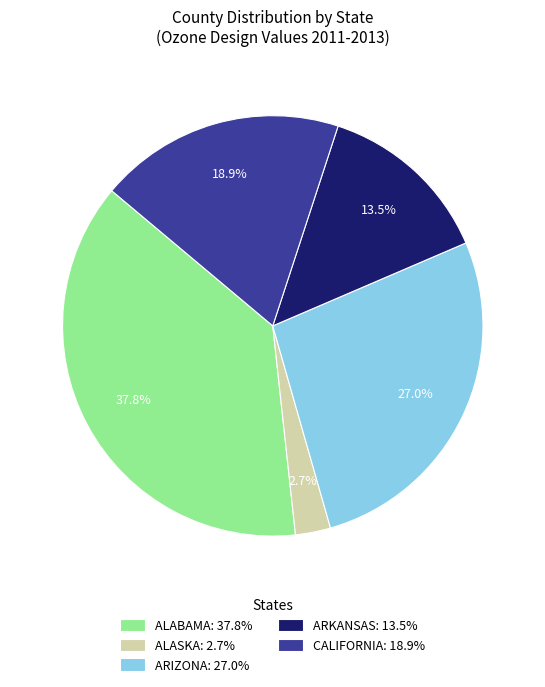

To the nearest percent, what is the difference between the largest and smallest slice percentages?

35%